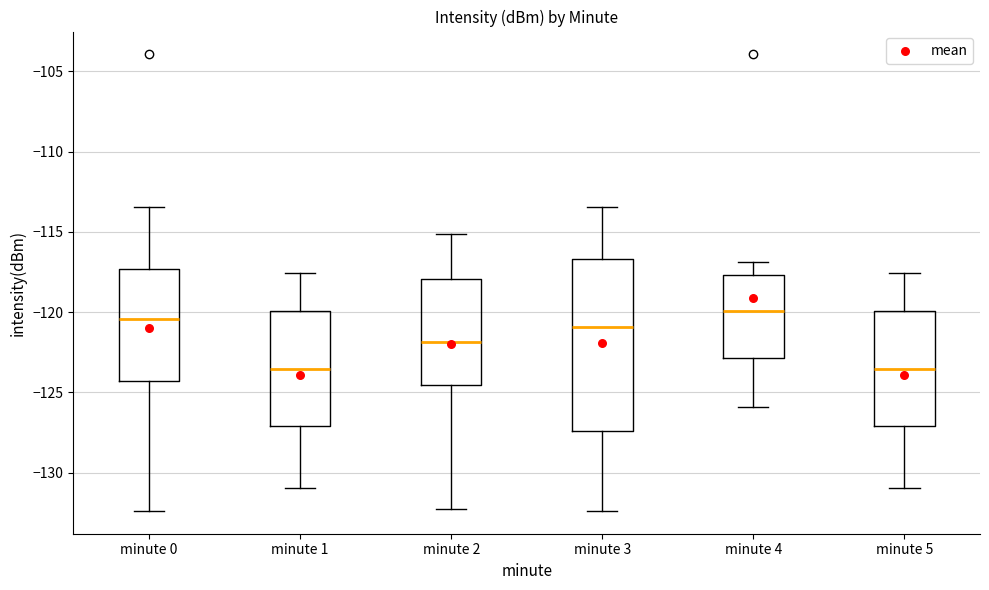

Reading left to right, transcribe this box plot: for each box, give where its median line is, the range the box spans, and where its two whiskers end, as read against the y-axis. The values are not printed on the chart, so give them approximately, as read against the axis.

minute 0: median -120.5, box -124.5 to -117.5, whiskers -132.5 to -113.5
minute 1: median -123.5, box -127.0 to -120.0, whiskers -131.0 to -117.5
minute 2: median -122.0, box -124.5 to -118.0, whiskers -132.0 to -115.0
minute 3: median -121.0, box -127.5 to -116.5, whiskers -132.5 to -113.5
minute 4: median -120.0, box -123.0 to -117.5, whiskers -126.0 to -117.0
minute 5: median -123.5, box -127.0 to -120.0, whiskers -131.0 to -117.5